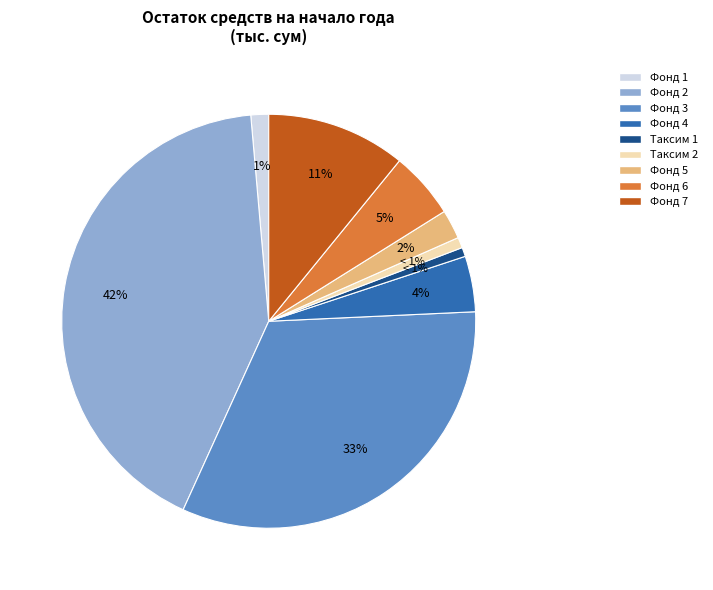

How many segments does this pie chart have?

9